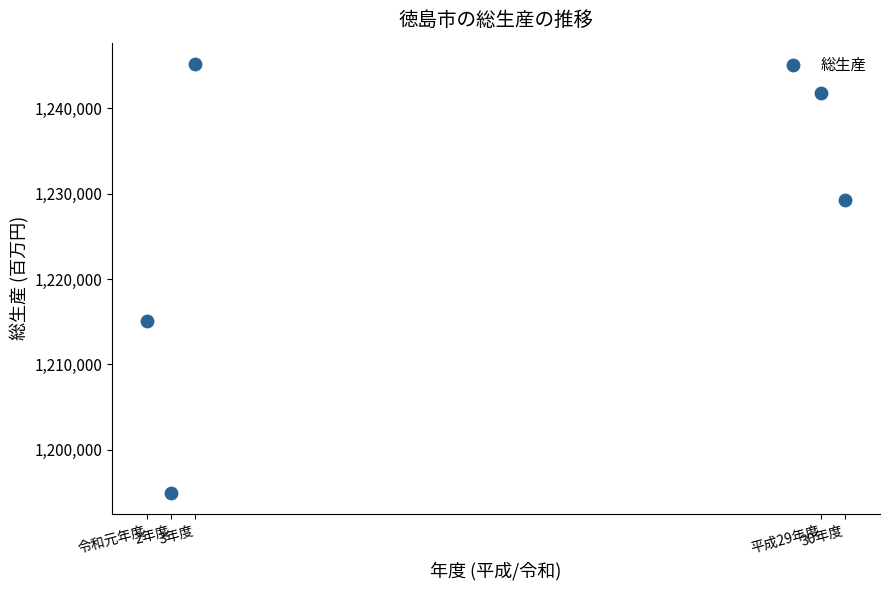

What is the range of X values (max minus min)?

29